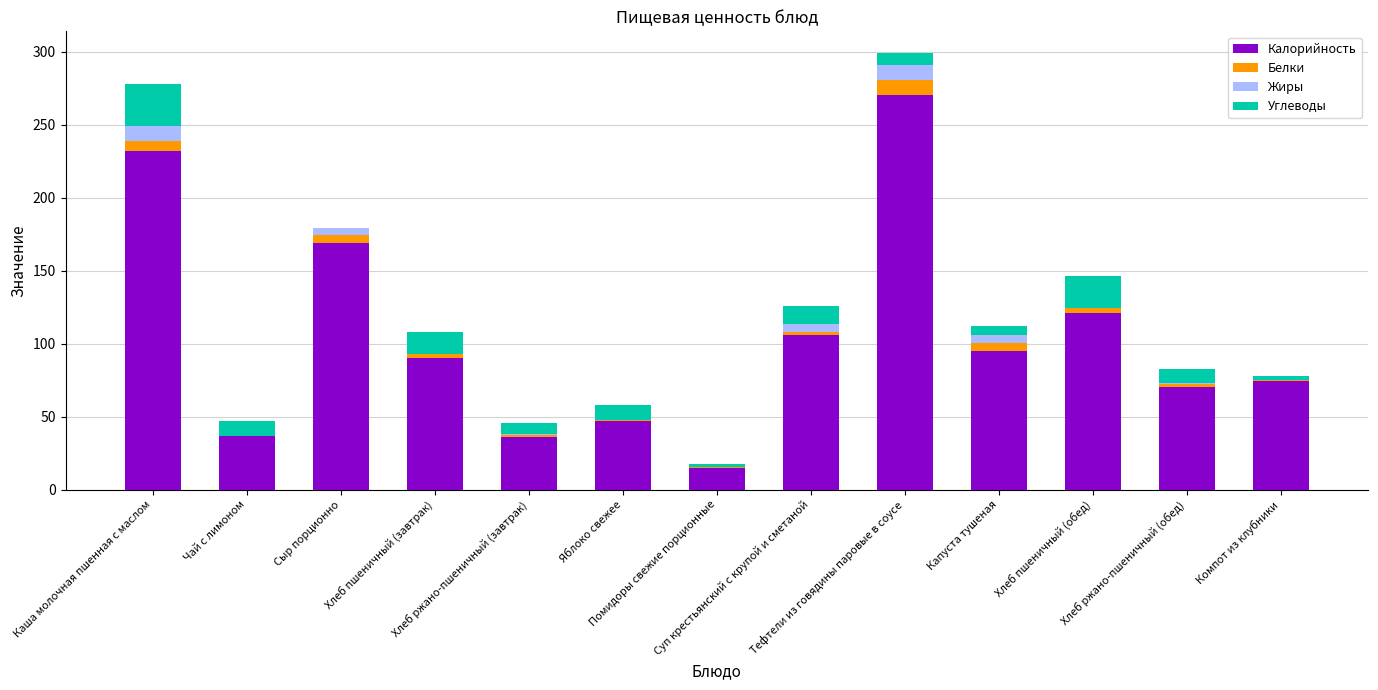

Where does the Углеводы series first go above 9?

Каша молочная пшенная с маслом